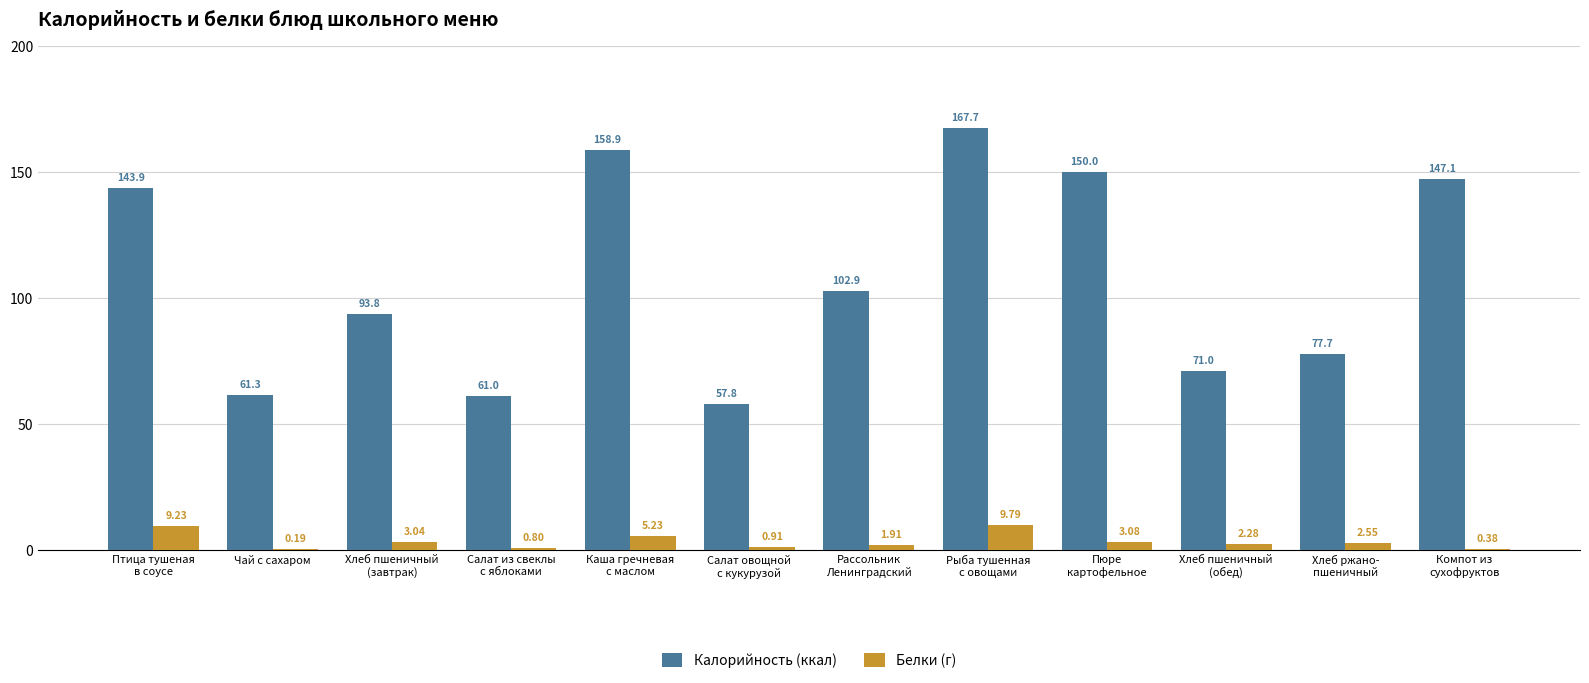

How many data points in Калорийность (ккал) are above 102?

6